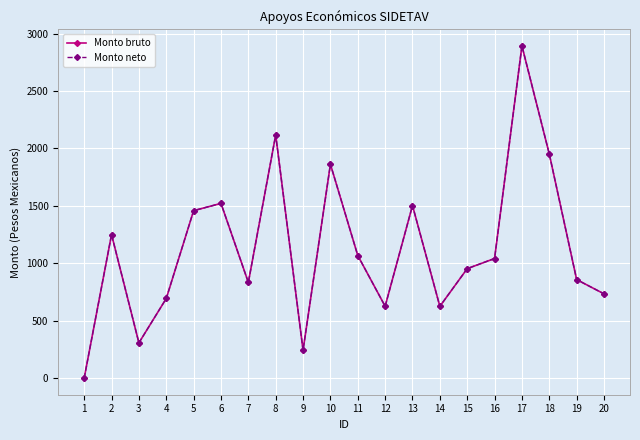

True or false: Monto bruto and Monto neto cross at least once.

False